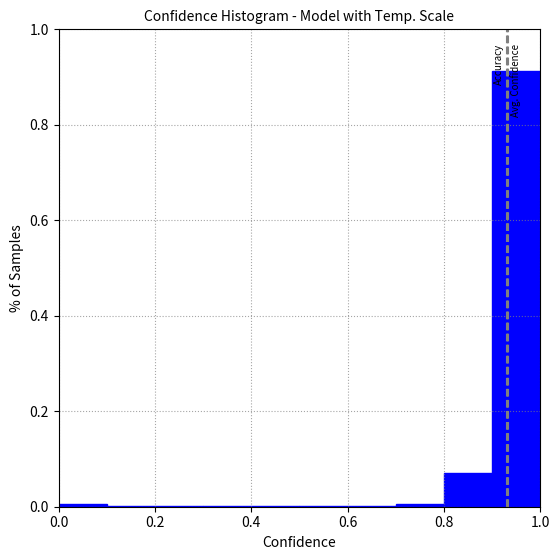

How tall is the bar that spans 0.9 to 1.0 on the x-axis? The values are not printed on the chart, so give them approximately, as read against the axis.

0.92